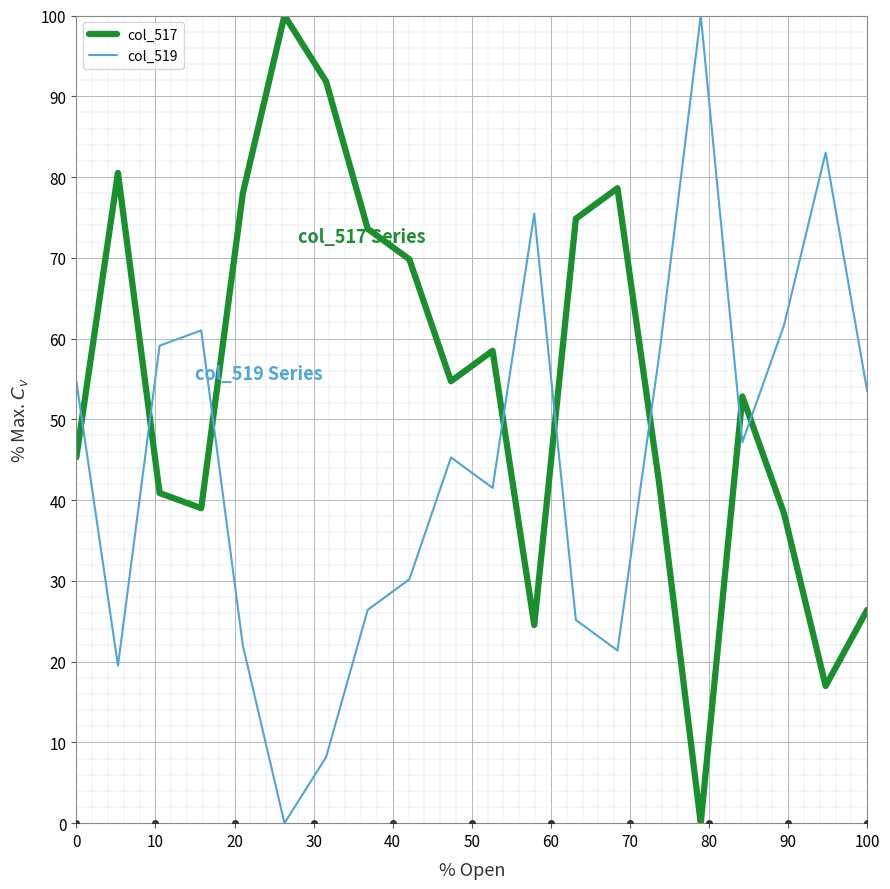

What is the difference between the maximum and minimum values in the col_517 series?

100.0